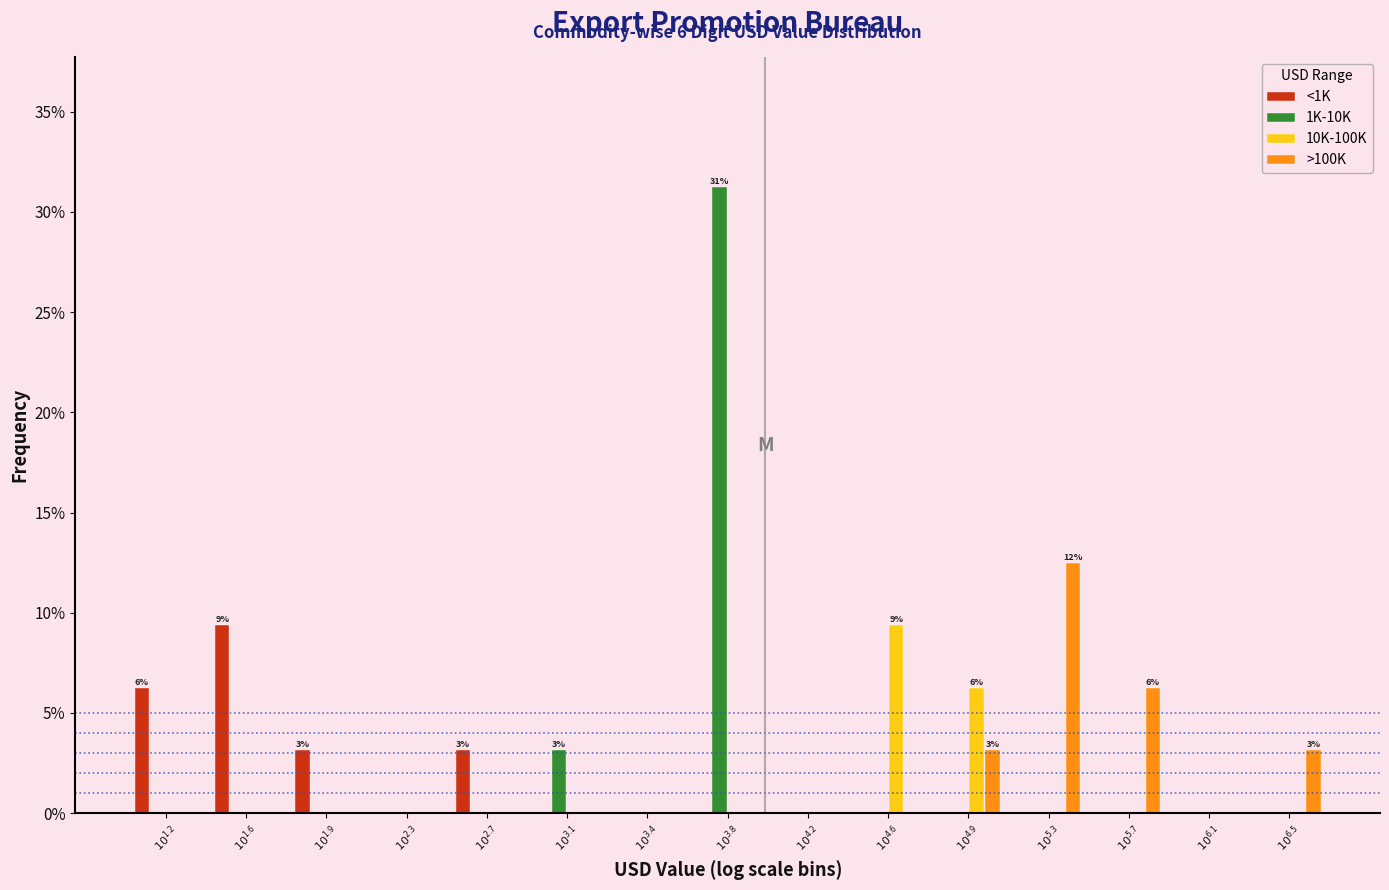

What is the sum of all <1K values?

21.9